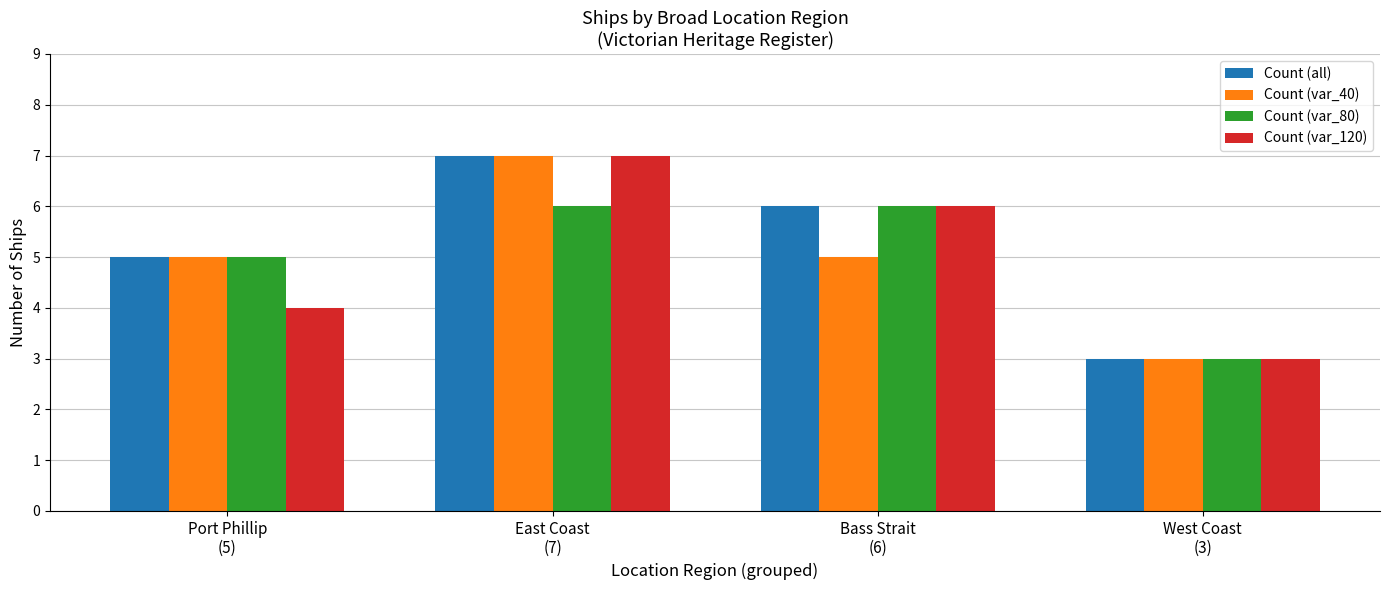

Count the Count (var_80) values in the range 5 to 6.

3